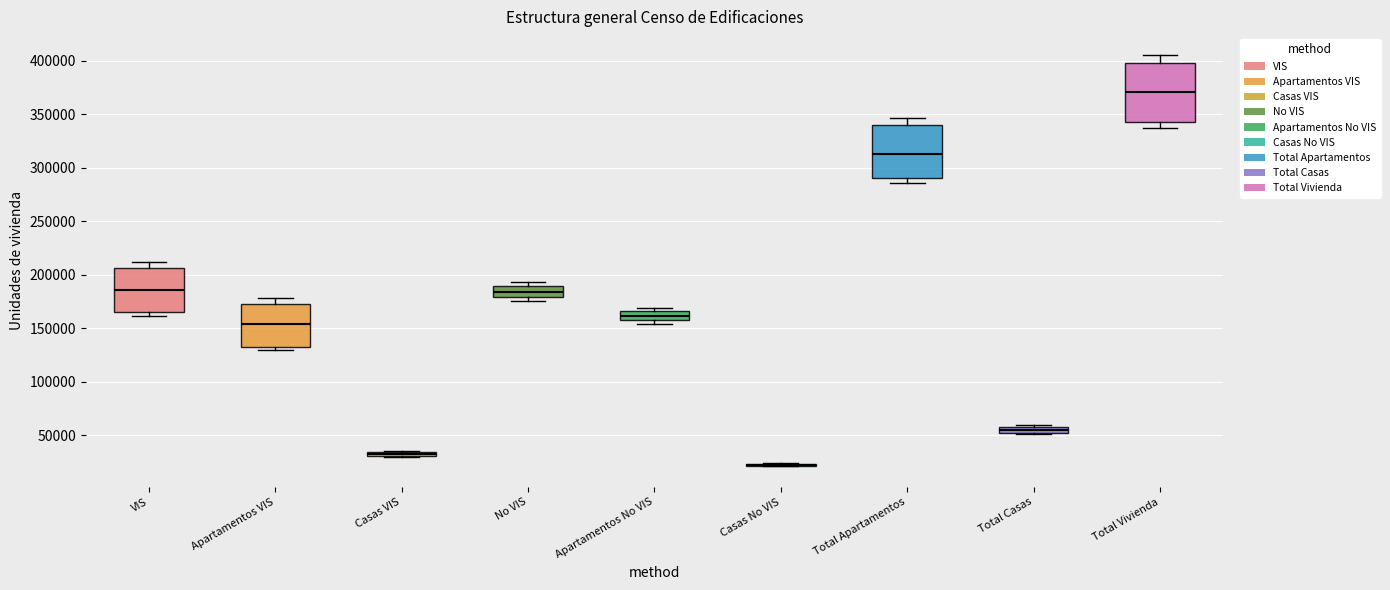

Where is the lower edge of the box for Casas VIS on the y-axis? The values are not printed on the chart, so give them approximately, as read against the axis.

30000